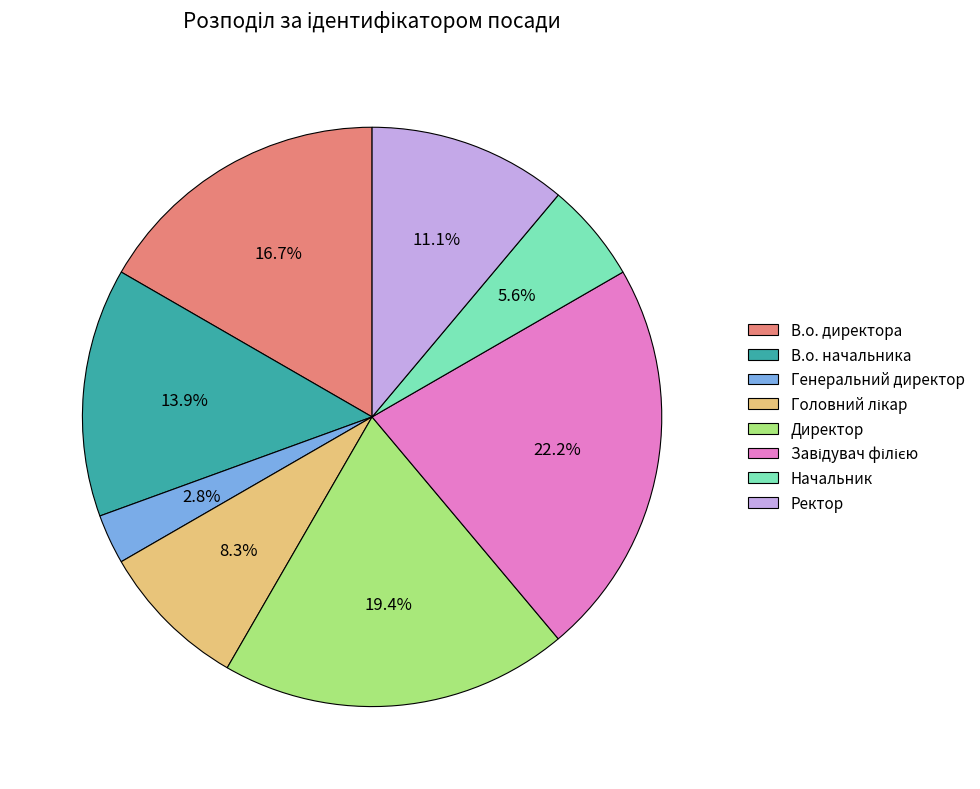

Which has a higher value, Генеральний директор or В.о. начальника?

В.о. начальника